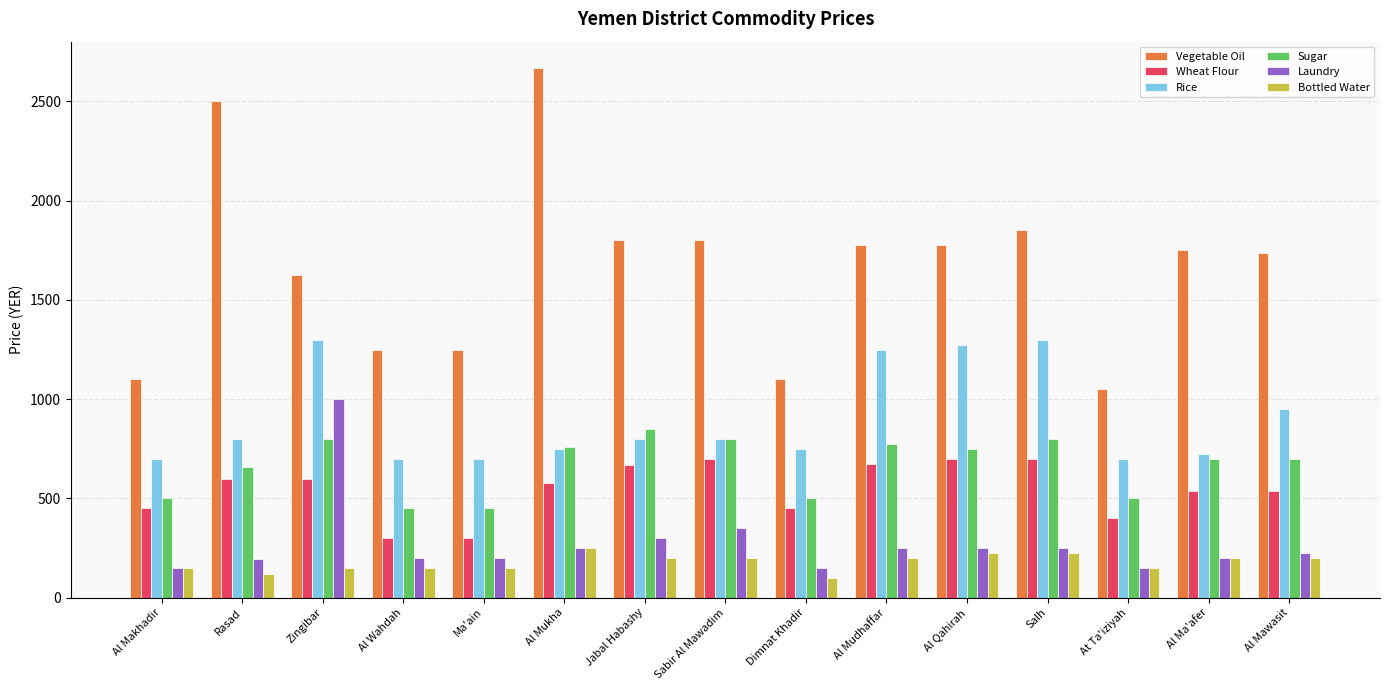

How many bars are there in total?

90